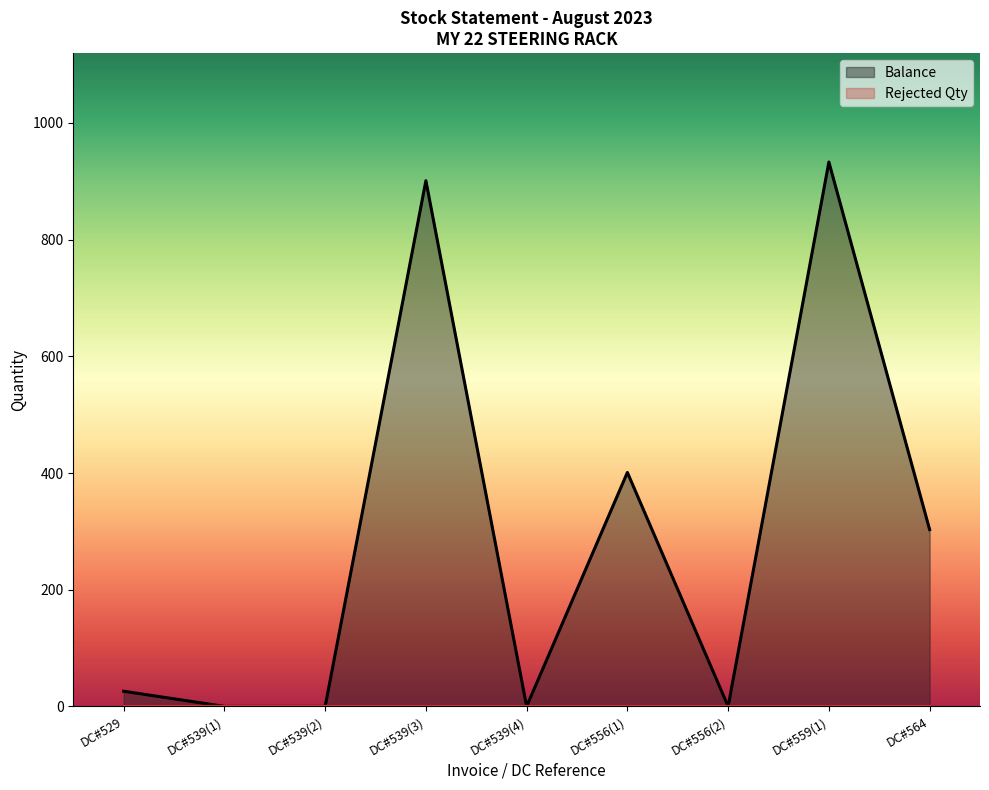

How many interior local valleys (lower than both neighbors) does the data have?

2